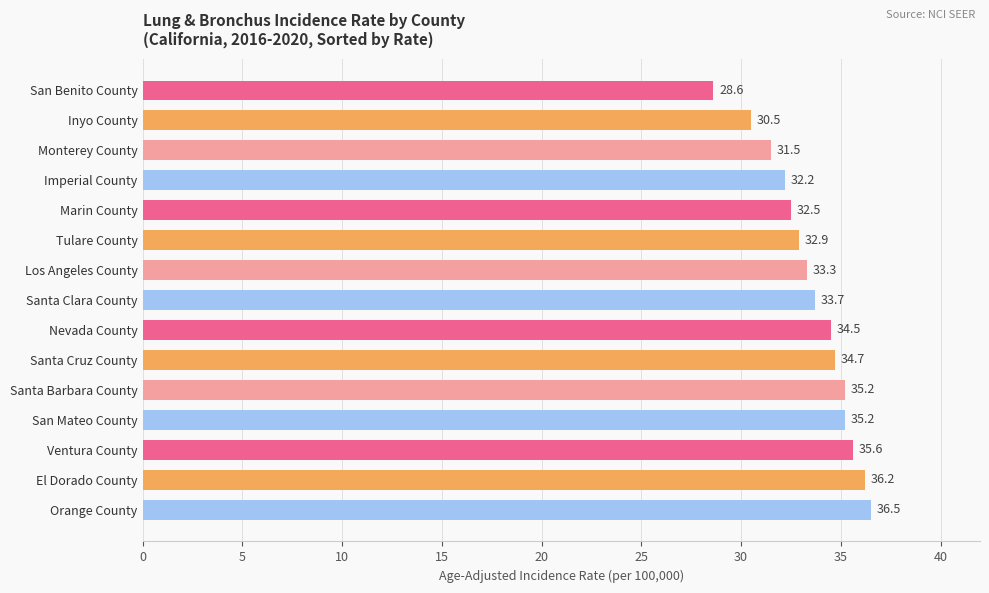

What is the value of the 2nd bar from the top?

30.5